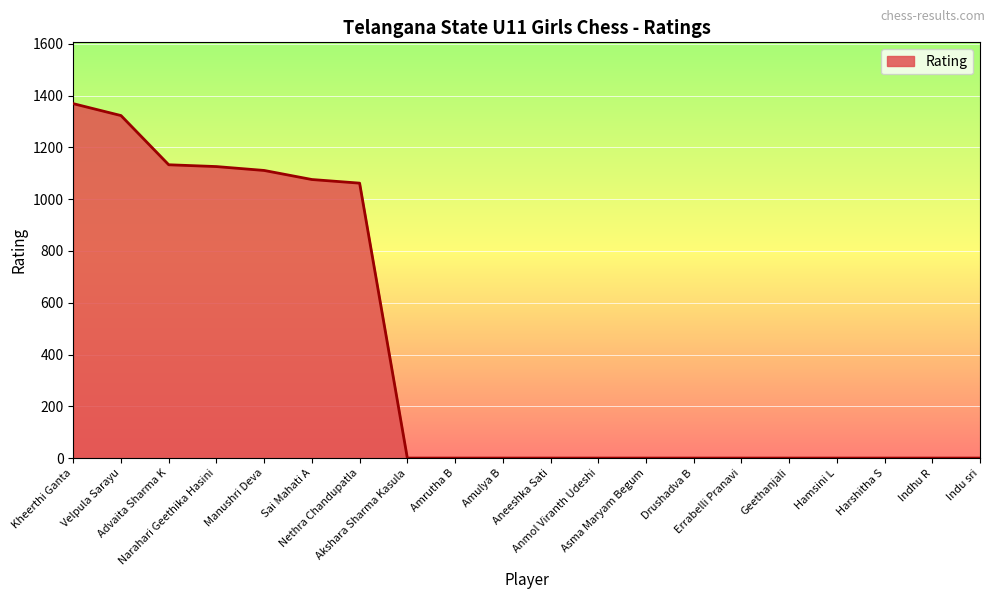

True or false: the data shows -915 at Anmol Viranth Udeshi.

False